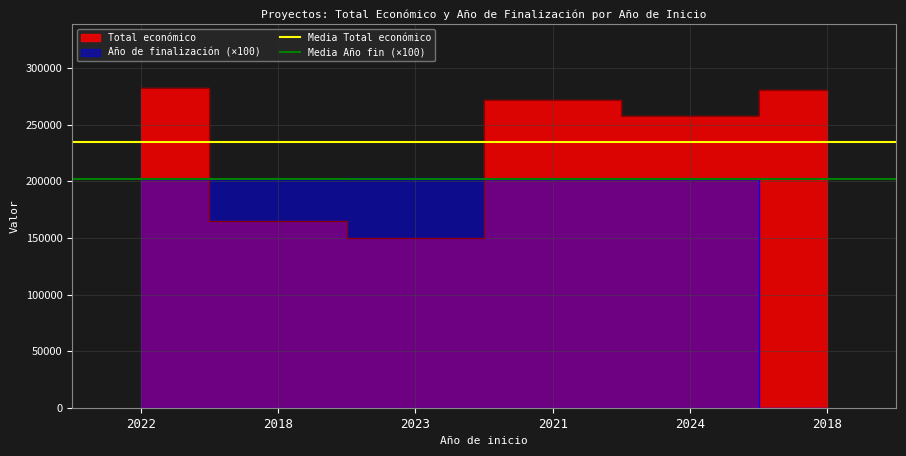

True or false: Media Total económico has a value of 323461.8 at 2022.

False